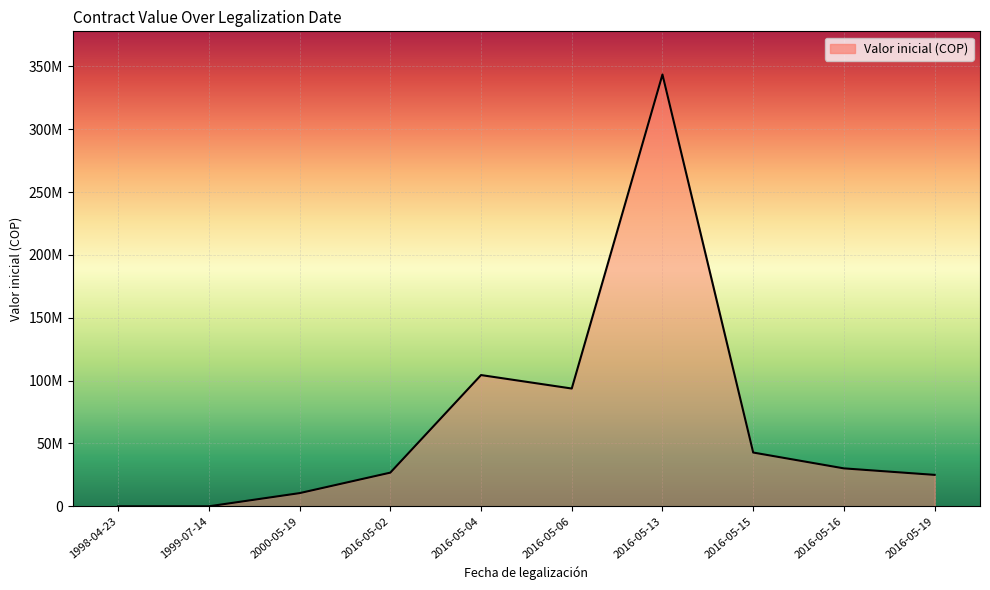

Which label corresponds to the largest value in the chart?

2016-05-13